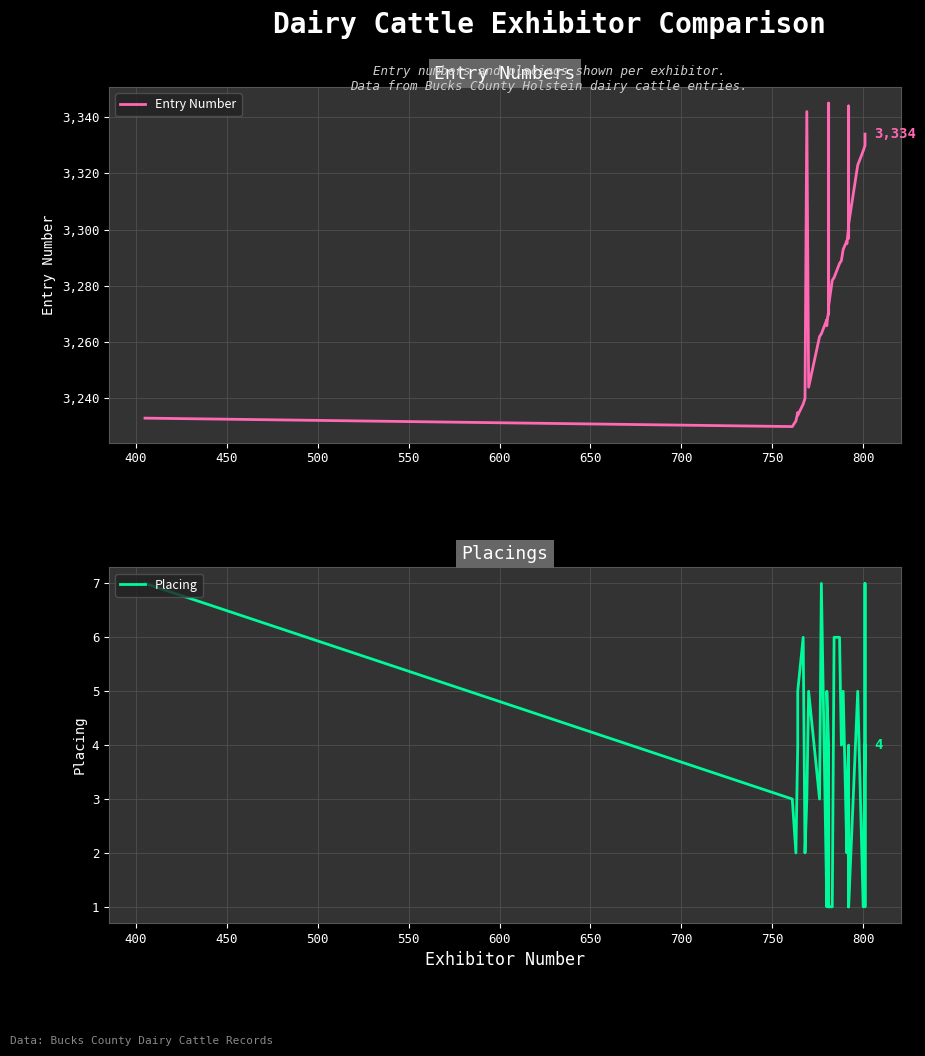

True or false: Entry Number and Placing intersect in this chart.

False